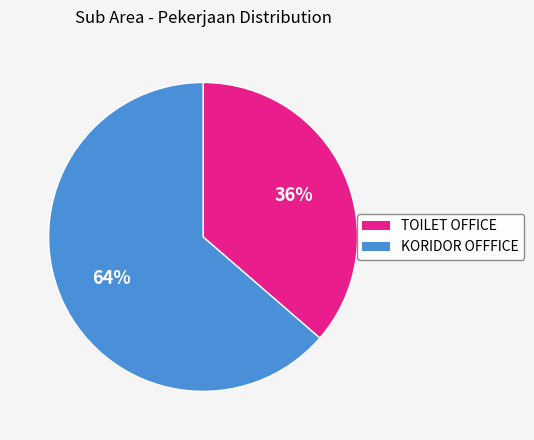

To the nearest percent, what is the average slice percentage?

50%